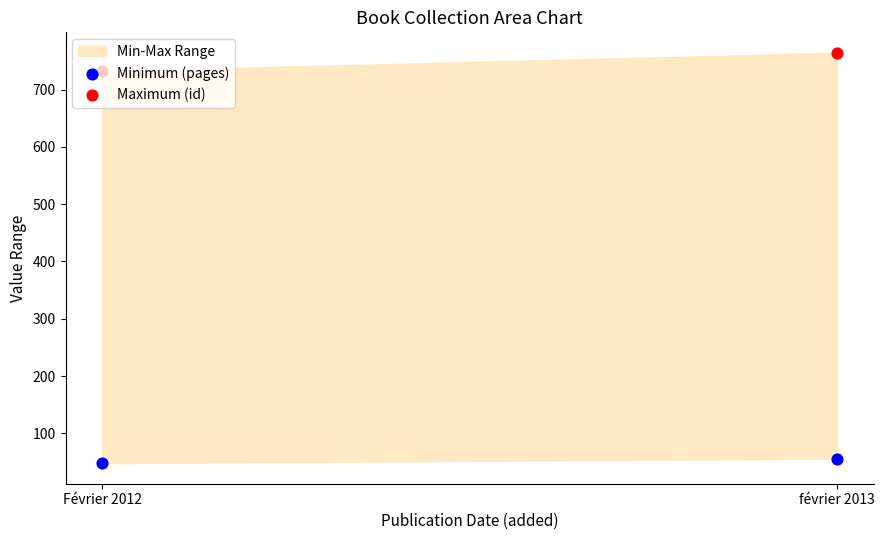

Is the value of Maximum (id) at février 2013 greater than the value of Minimum (pages) at Février 2012?

Yes